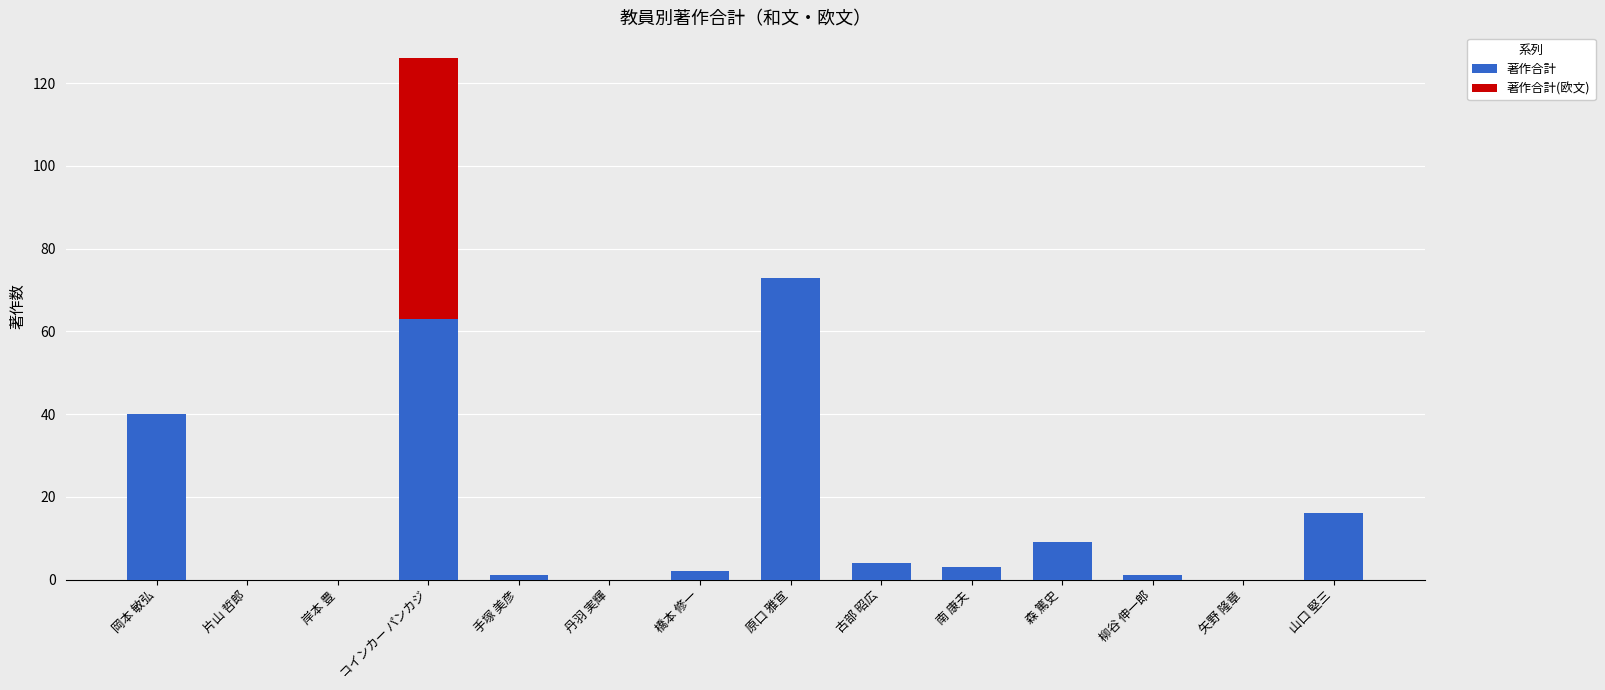

What is the sum of the 著作合計 values at 岸本 豊 and 原口 雅宣?

73